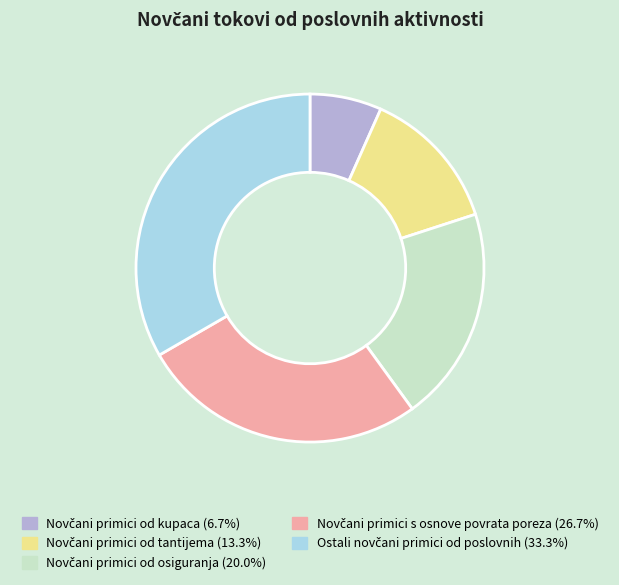

Is there a majority slice in this chart?

No